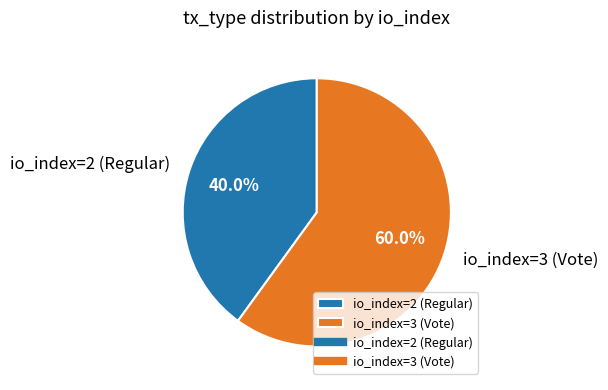

Count the number of slices in the pie.

2